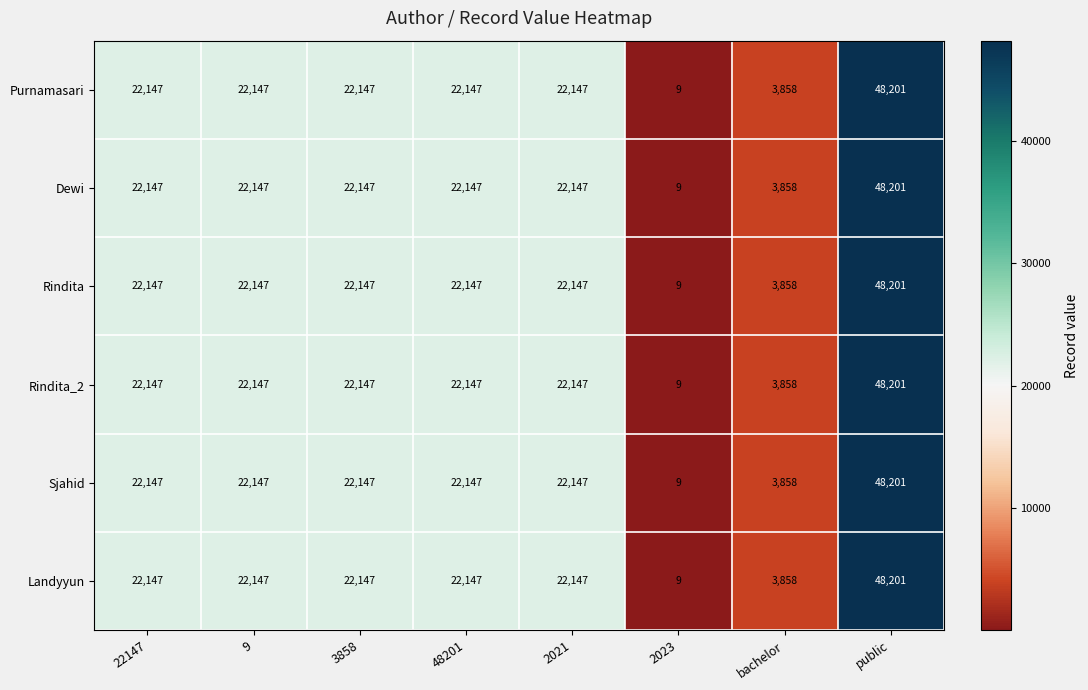

What is the approximate value of Sjahid at 2023, to the nearest 10?

10